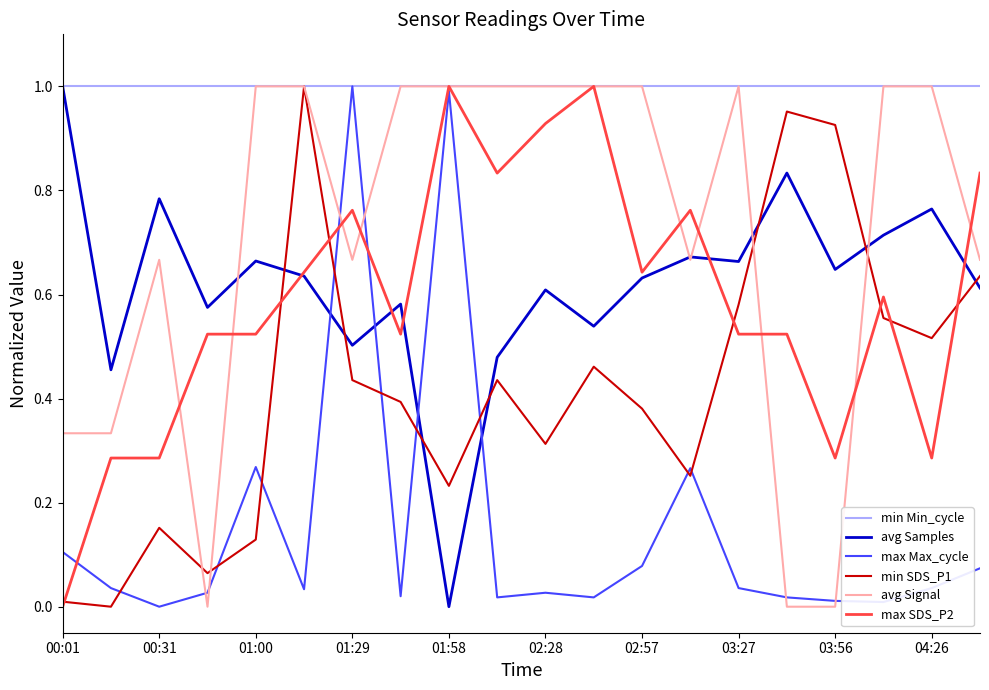

Which series has the largest total across all categories?

min Min_cycle